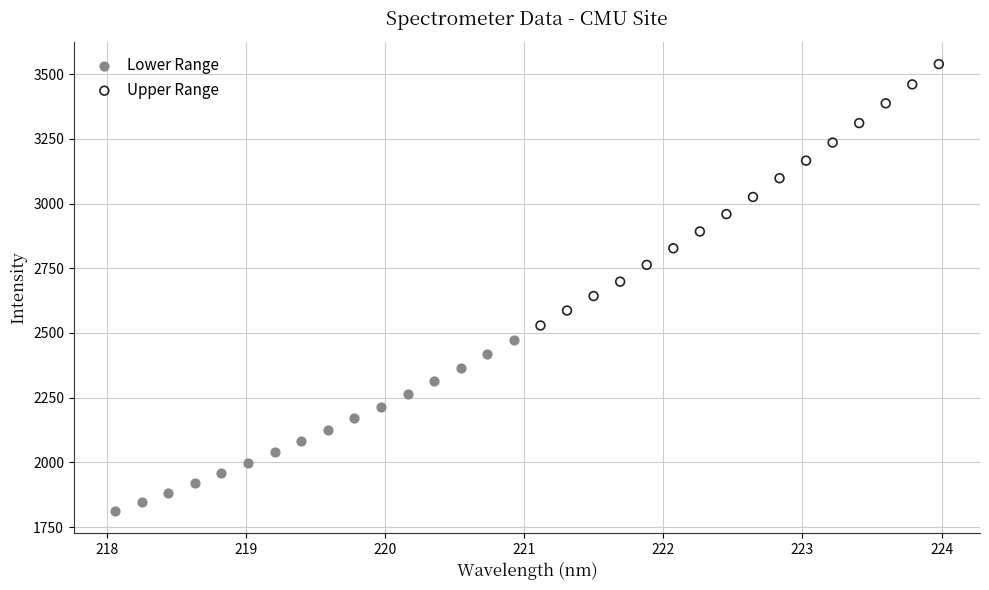

Which series reaches the minimum Y coordinate?

Lower Range